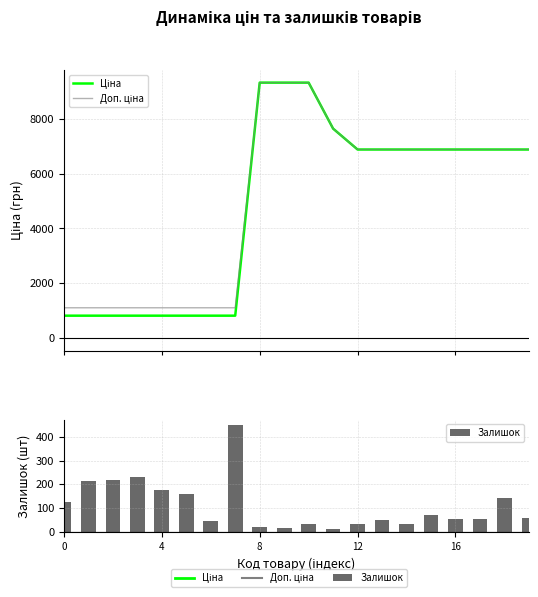

What is the difference between the Доп. ціна values at 10 and 12?

2441.9